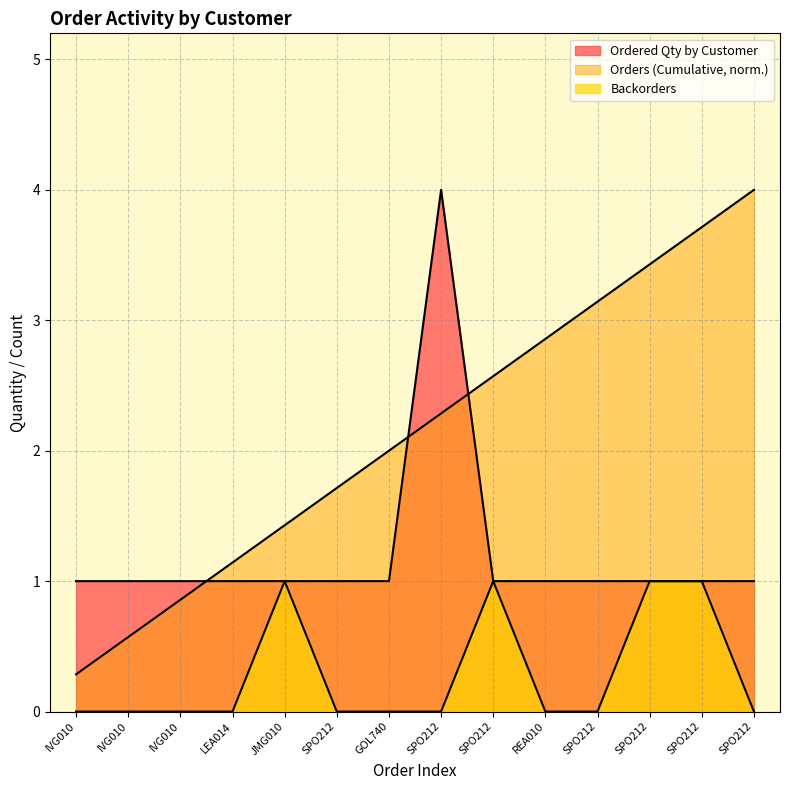

What is the difference between the highest and lowest values at IVG010?

1.0